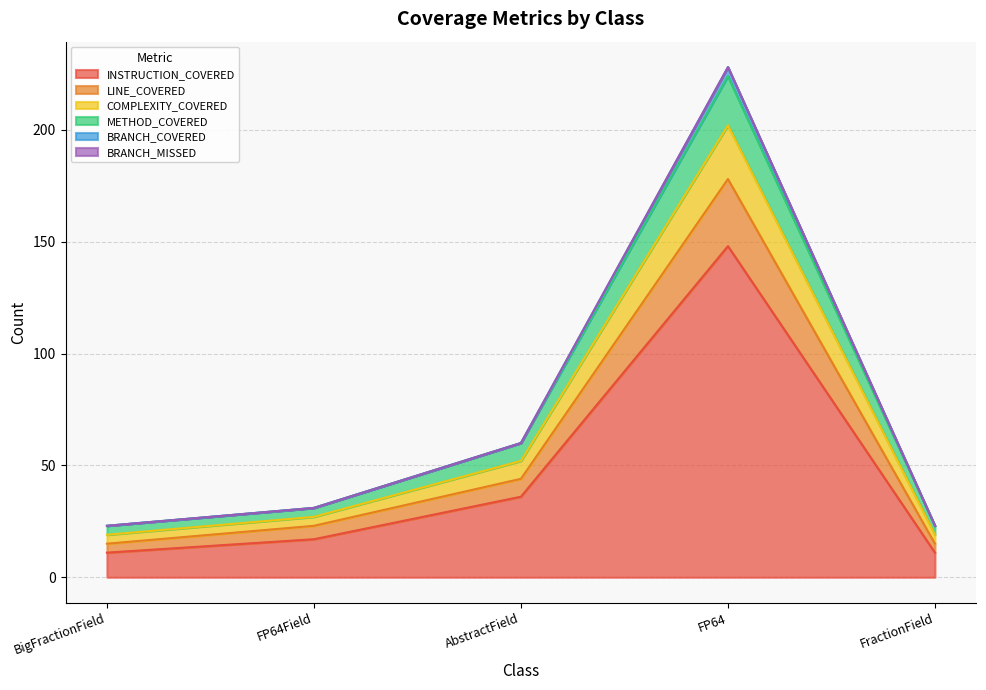

What is the highest value of the INSTRUCTION_COVERED series?

148